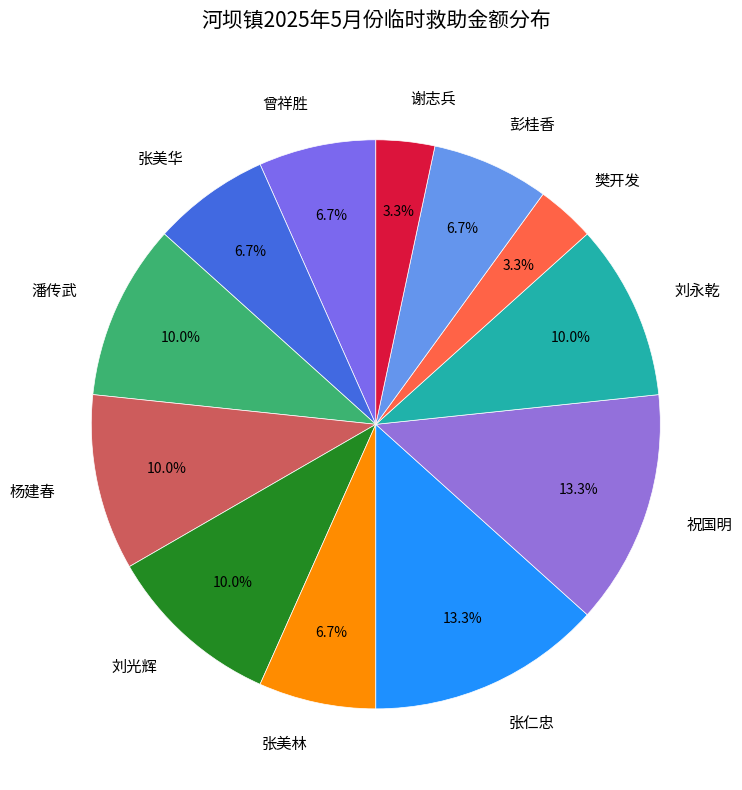

To the nearest percent, what percentage of the pie is 潘传武?

10%